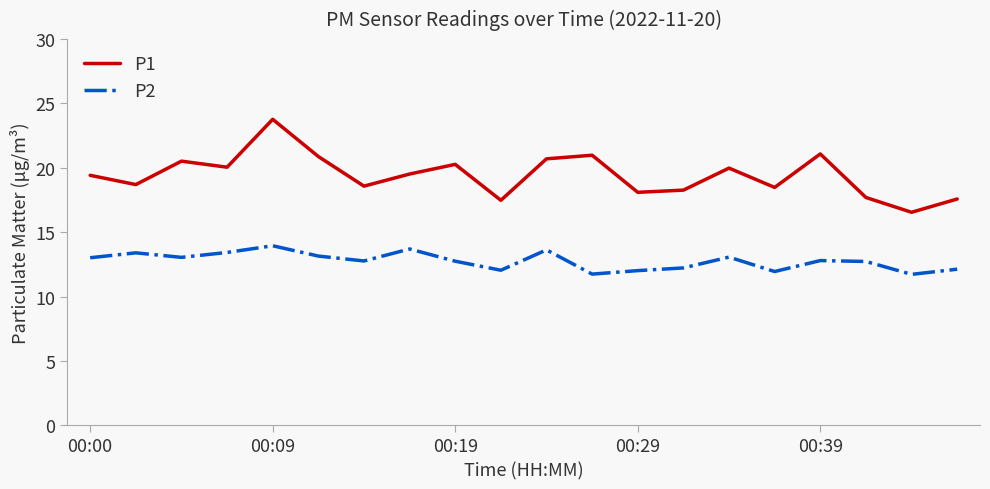

True or false: P2 has more than 2 interior local peaks.

True